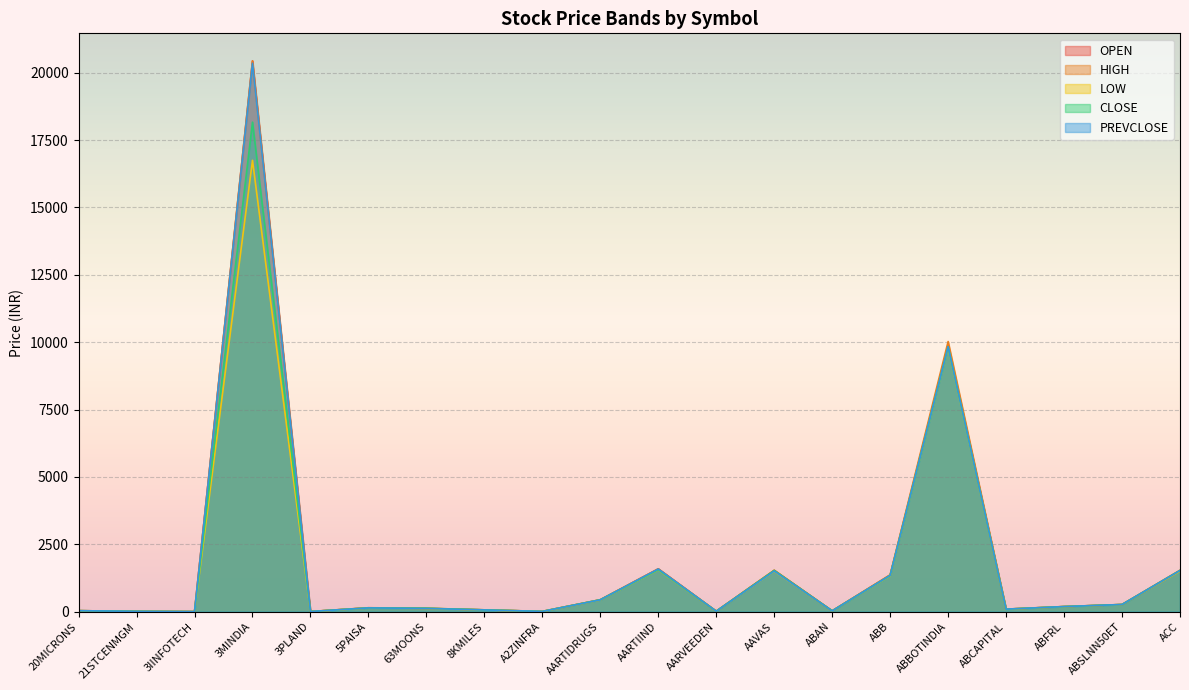

Between 3PLAND and A2ZINFRA, which series saw the biggest shift?

PREVCLOSE